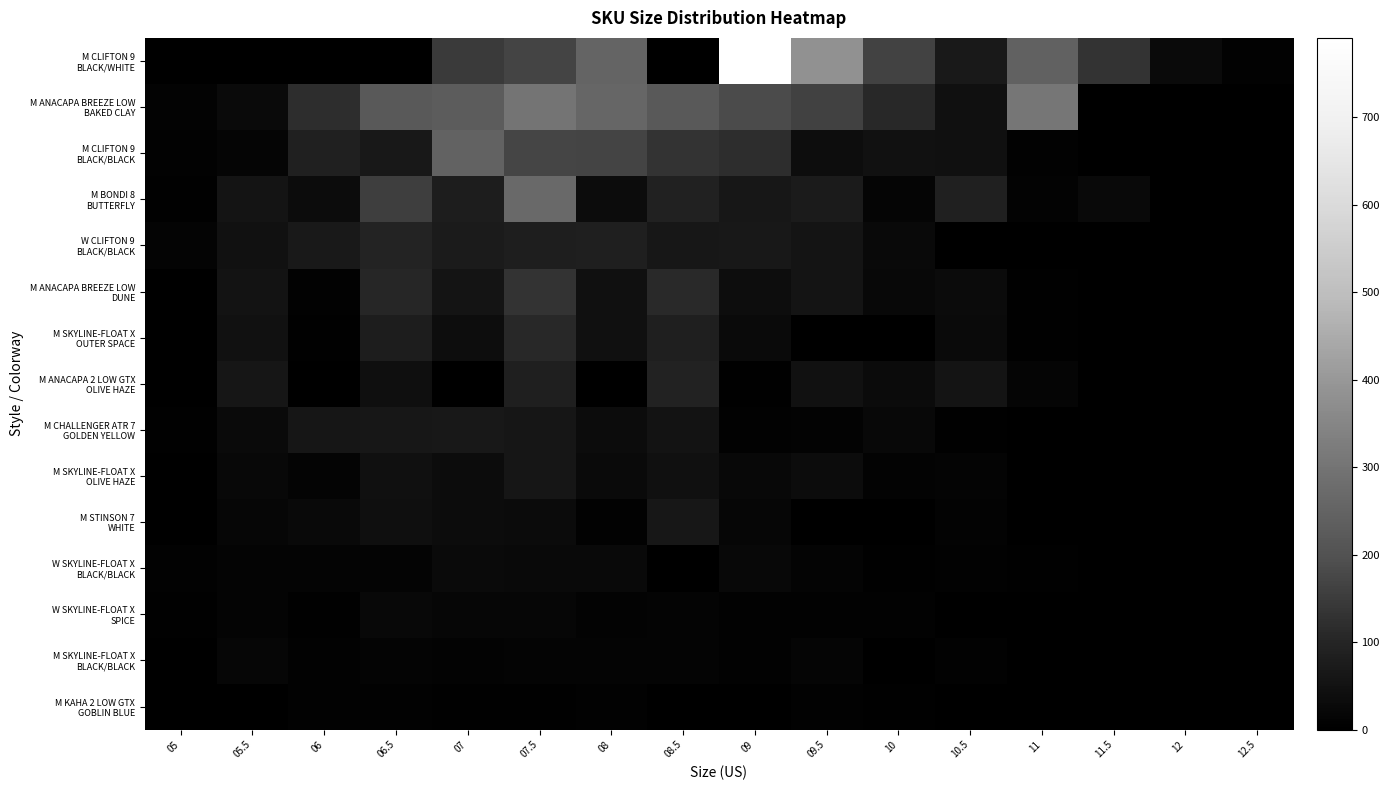

How many distinct data groups are displayed?

15